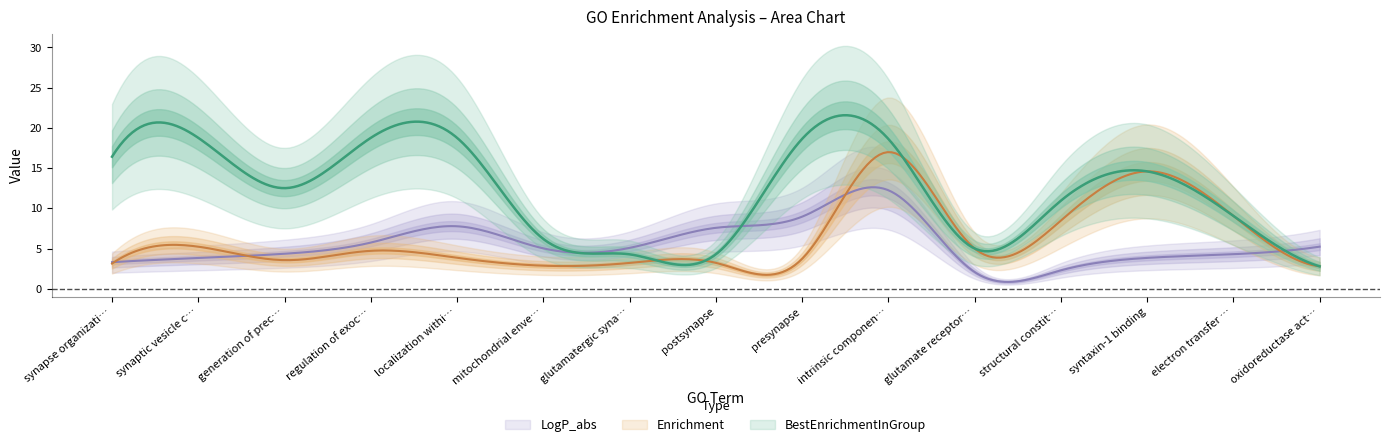

What is the value of the Enrichment point at the 1st from the left?

3.1